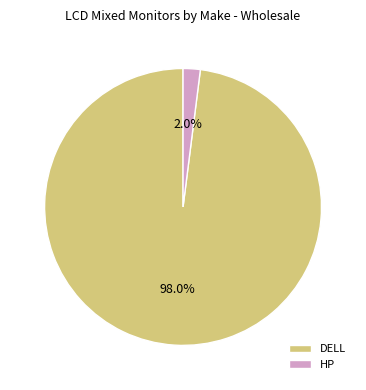

Is there a majority slice in this chart?

Yes